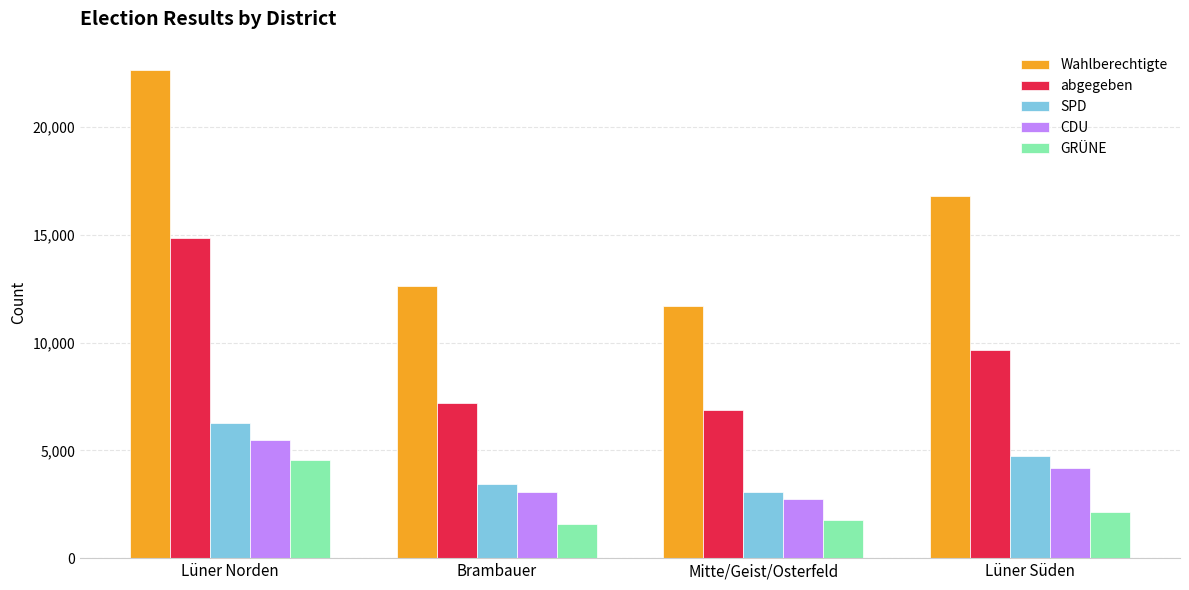

What is the difference between the GRÜNE values at Brambauer and Lüner Süden?

582